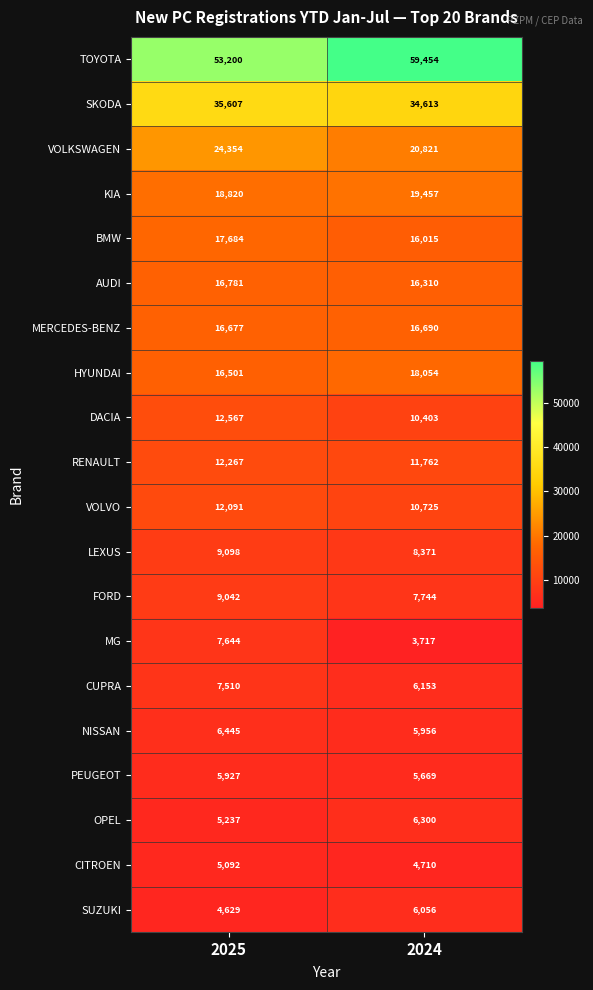

Rank the series by their maximum value, from lowest to highest.

CITROEN, PEUGEOT, SUZUKI, OPEL, NISSAN, CUPRA, MG, FORD, LEXUS, VOLVO, RENAULT, DACIA, MERCEDES-BENZ, AUDI, BMW, HYUNDAI, KIA, VOLKSWAGEN, SKODA, TOYOTA